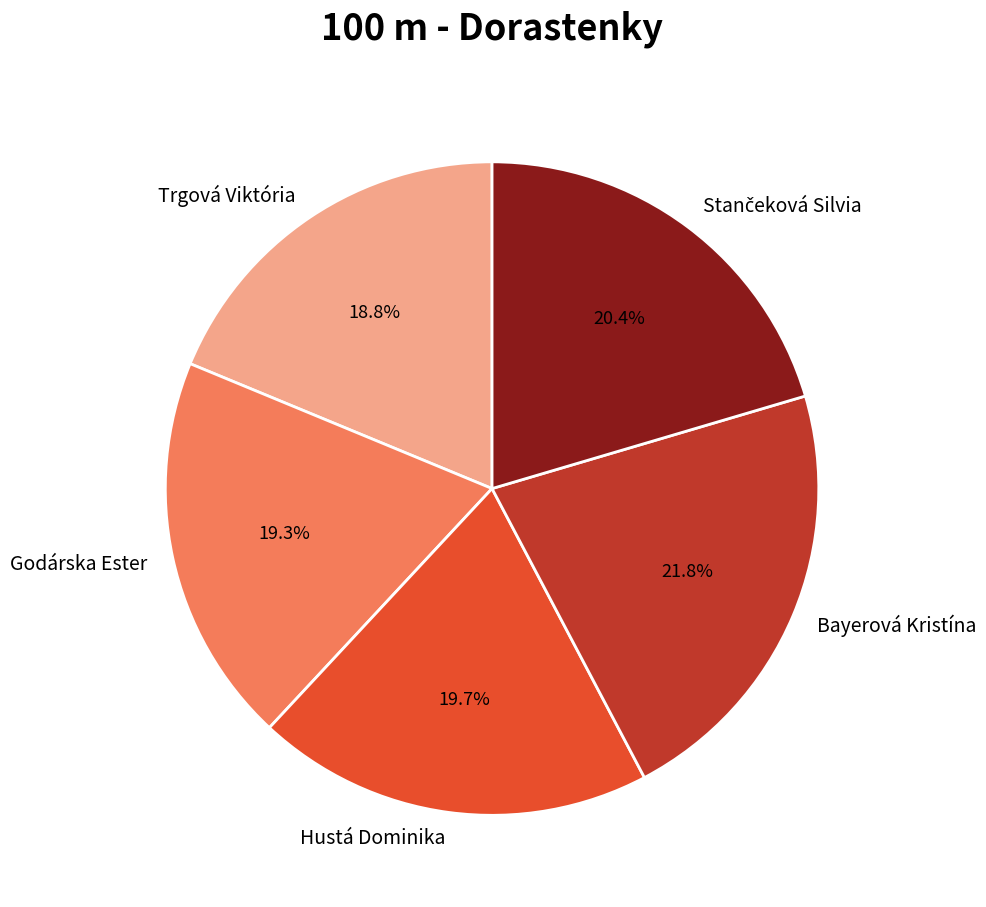

What portion of the pie excludes Hustá Dominika?

80.3%